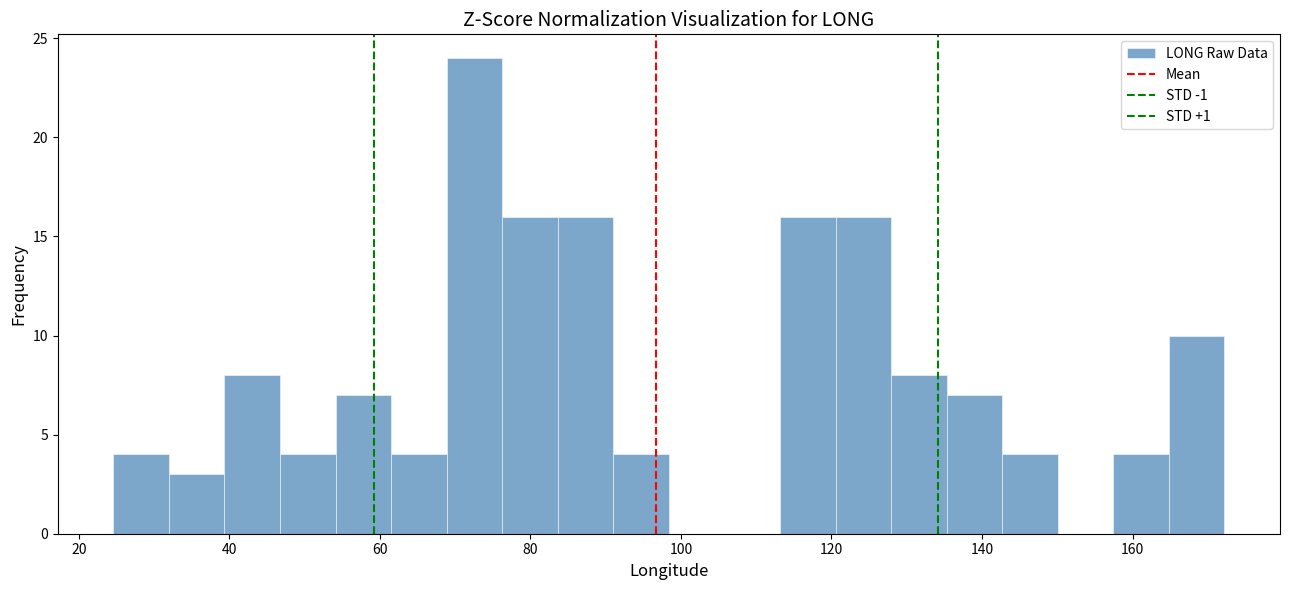

Read against the x-axis, roughly where is the centre of the tallest bar?

72